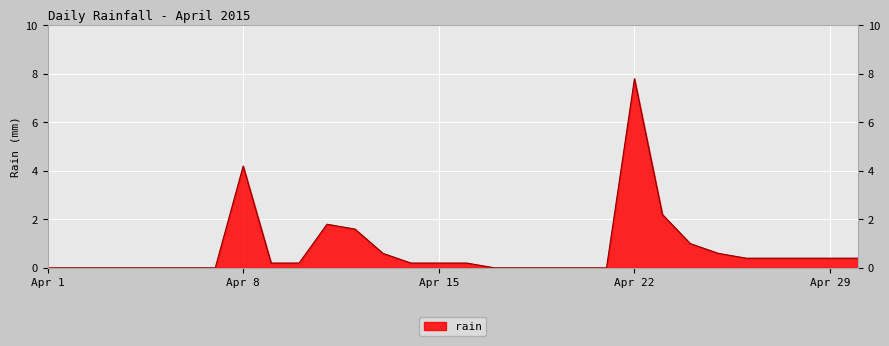

What is the average value?

0.8